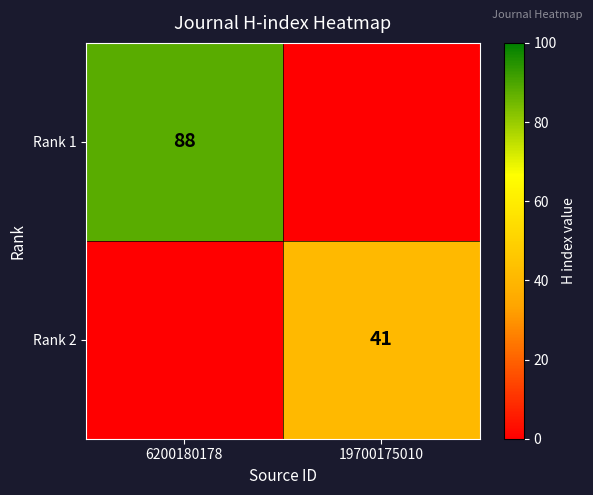

Is the value of Rank 1 at 6200180178 greater than the value of Rank 2 at 19700175010?

Yes